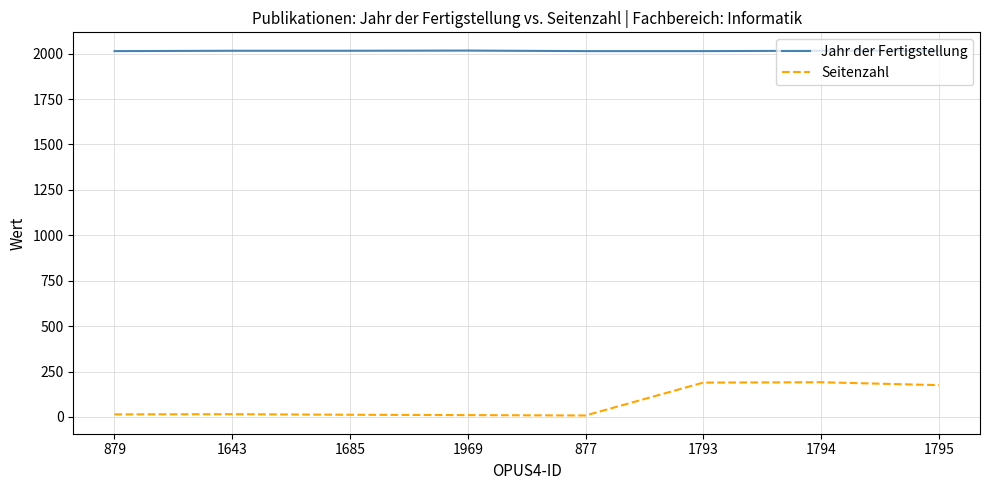

Is it true that Seitenzahl equals 8 at 877?

True